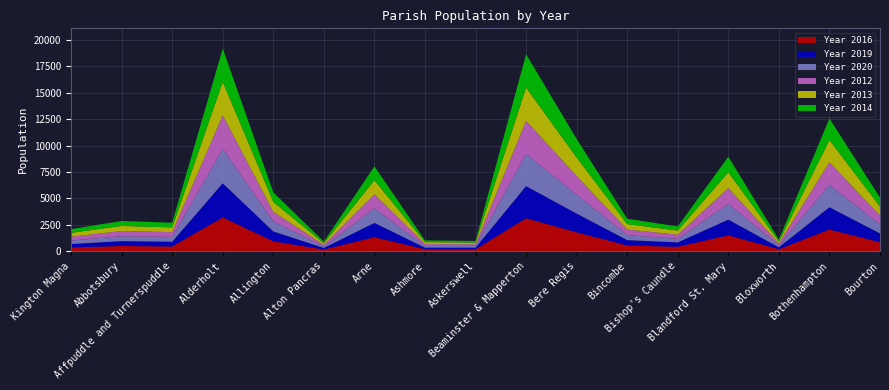

Reading left to right, extract all data points from this chart.

Year 2016: 342	479	432	3192	925	143	1313	169	161	3114	1775	527	404	1493	173	2042	834
Year 2019: 323	460	448	3233	934	148	1358	151	160	3043	1775	508	415	1485	179	2112	835
Year 2020: 335	468	458	3262	953	133	1378	159	167	3046	1799	484	341	1496	188	2128	852
Year 2012: 360	490	451	3190	903	161	1327	186	158	3146	1763	522	390	1501	186	2136	841
Year 2013: 367	482	456	3166	943	157	1339	180	161	3155	1762	514	393	1496	185	2104	859
Year 2014: 348	471	443	3154	903	151	1318	167	151	3158	1750	511	385	1472	179	2051	833